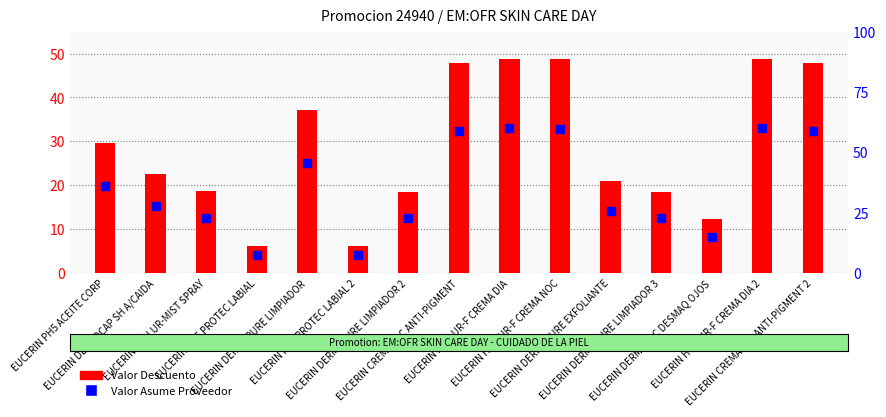

Which series reaches the maximum Y coordinate?

Valor Asume Proveedor